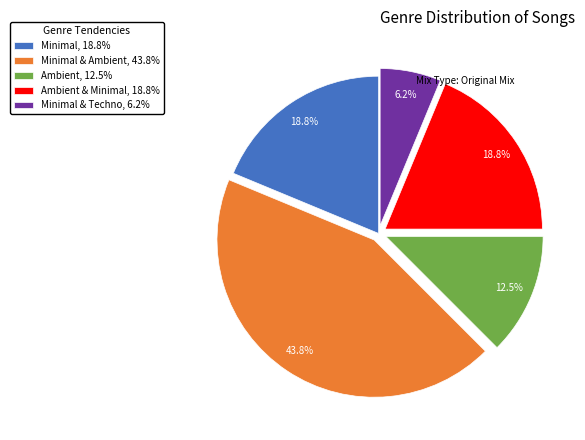

Is there a majority slice in this chart?

No